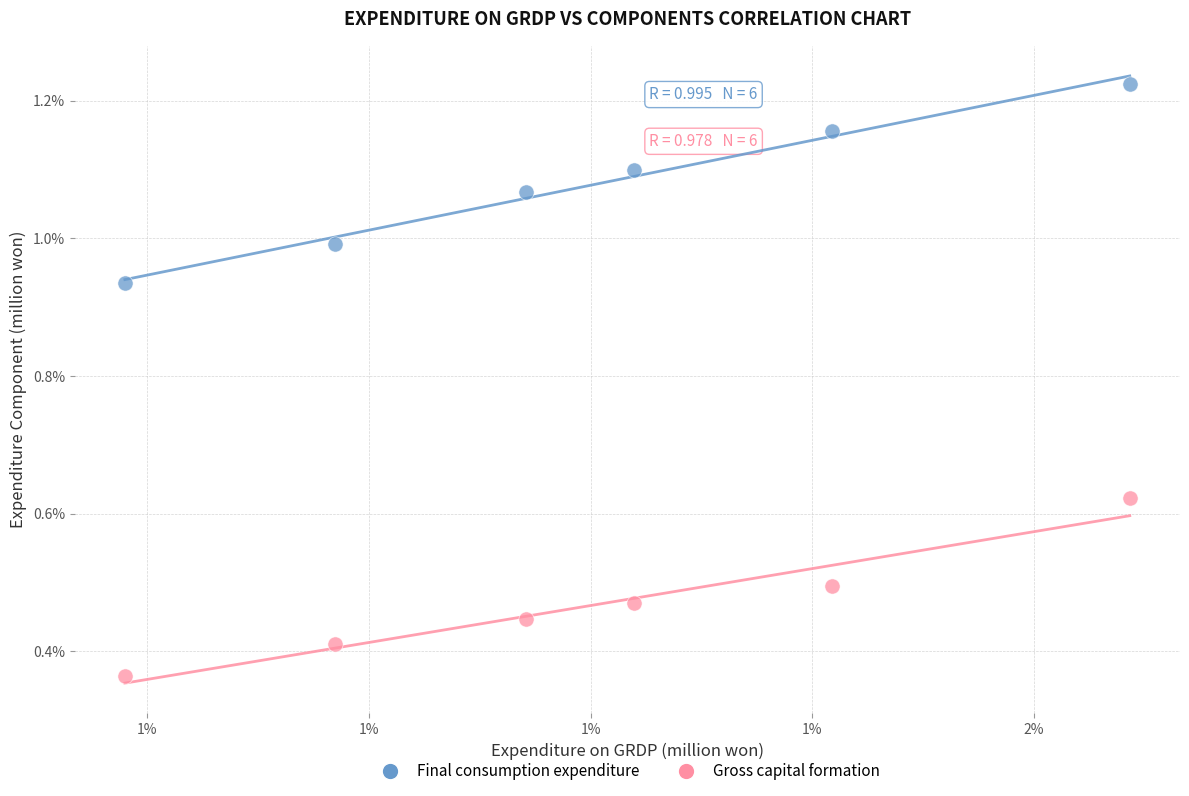

What are all the series names shown in the legend?

Final consumption expenditure, Gross capital formation